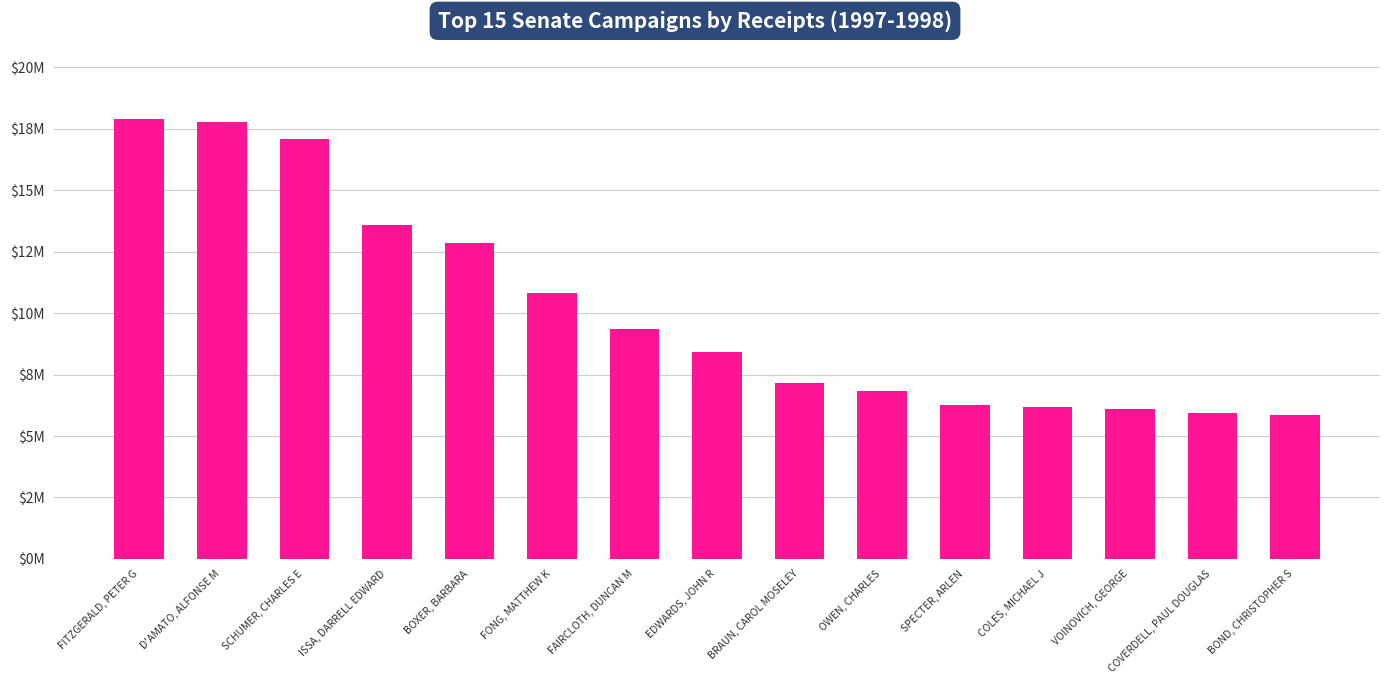

What is the label of the 3rd bar from the right?

VOINOVICH, GEORGE